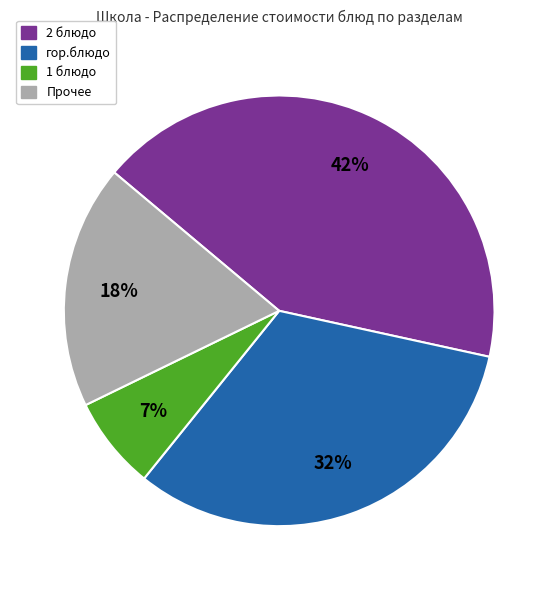

To the nearest percent, what is the difference between the 2 блюдо and 1 блюдо slice percentages?

35%